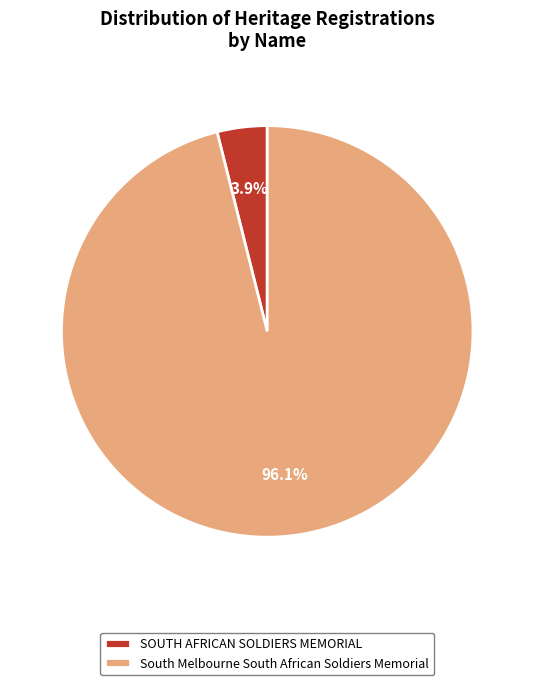

What percentage is the SOUTH AFRICAN SOLDIERS MEMORIAL slice, to the nearest percent?

4%